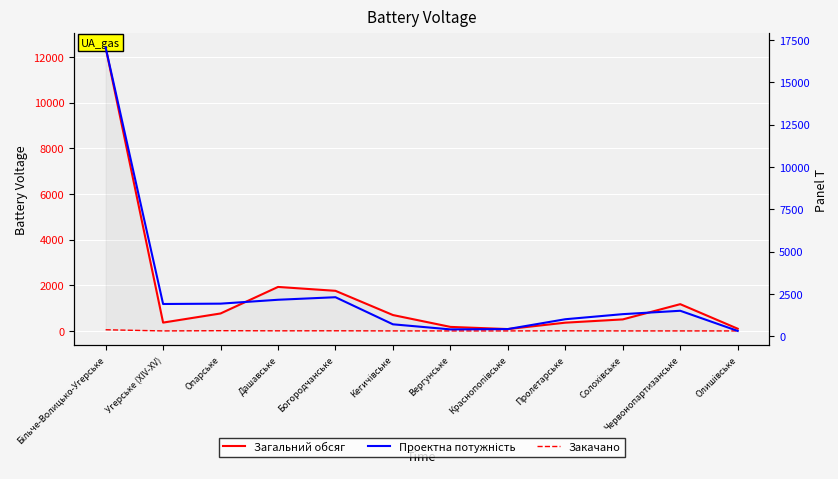

Where is the first local maximum for Загальний обсяг?

Дашавське